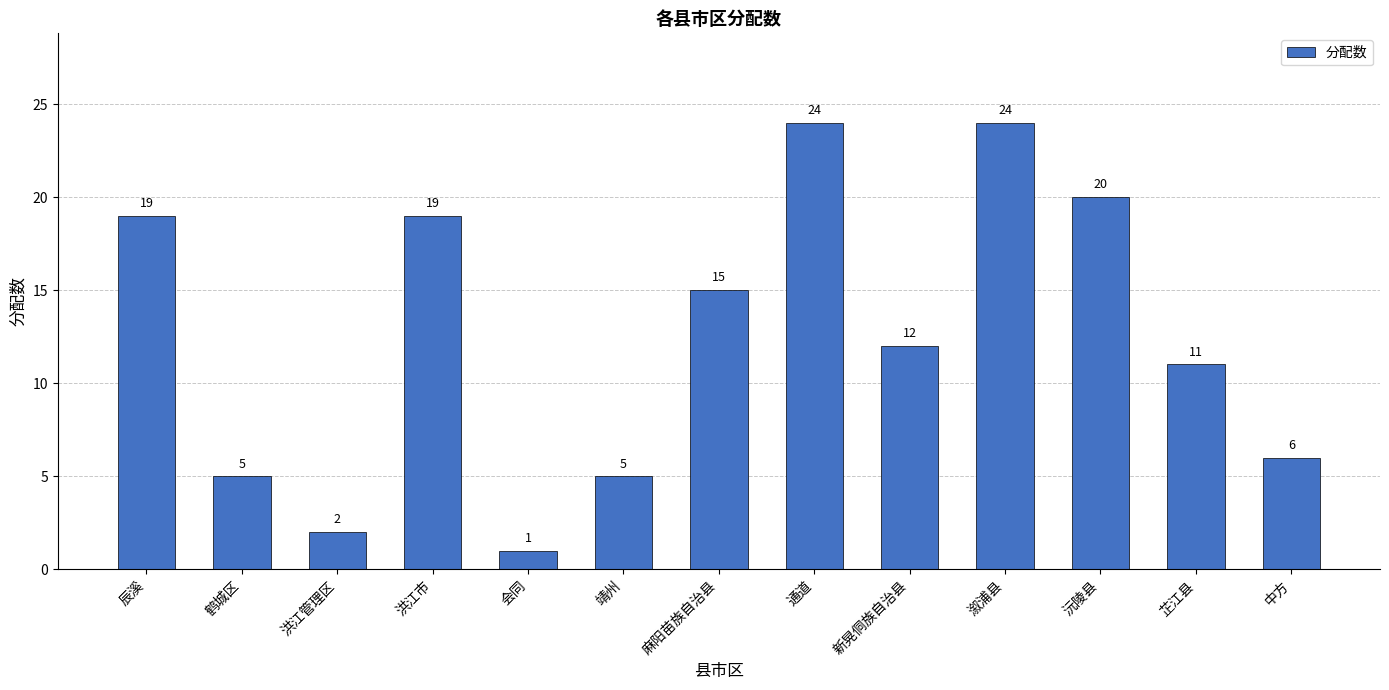

Count the number of data series in this chart.

1